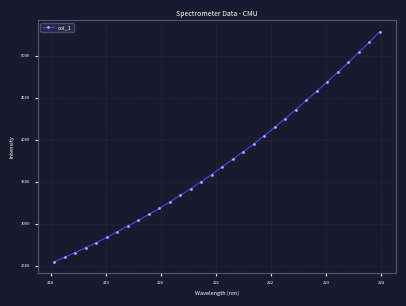

What is the value of the 28th point from the left?

4800.6